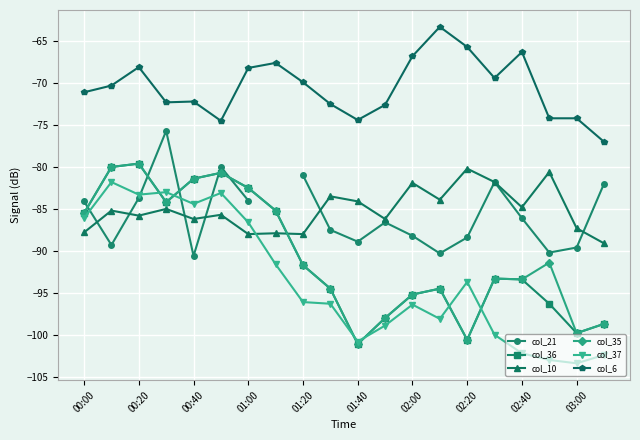

True or false: col_6 and col_37 intersect in this chart.

False